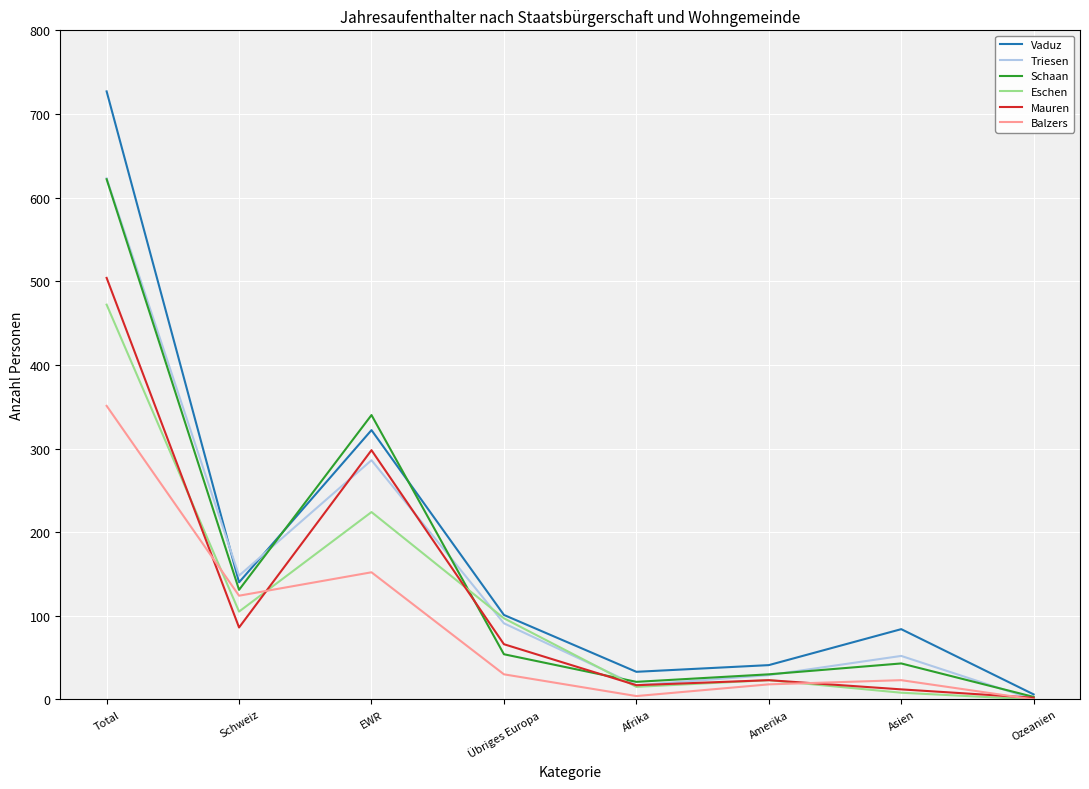

What is the highest value of the Eschen series?

472